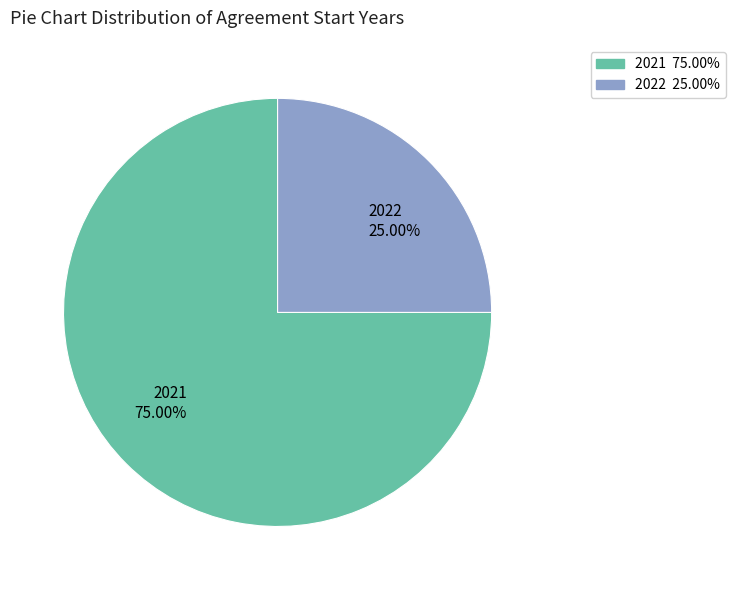

Which has a higher value, 2022 25.00% or 2021 75.00%?

2021 75.00%